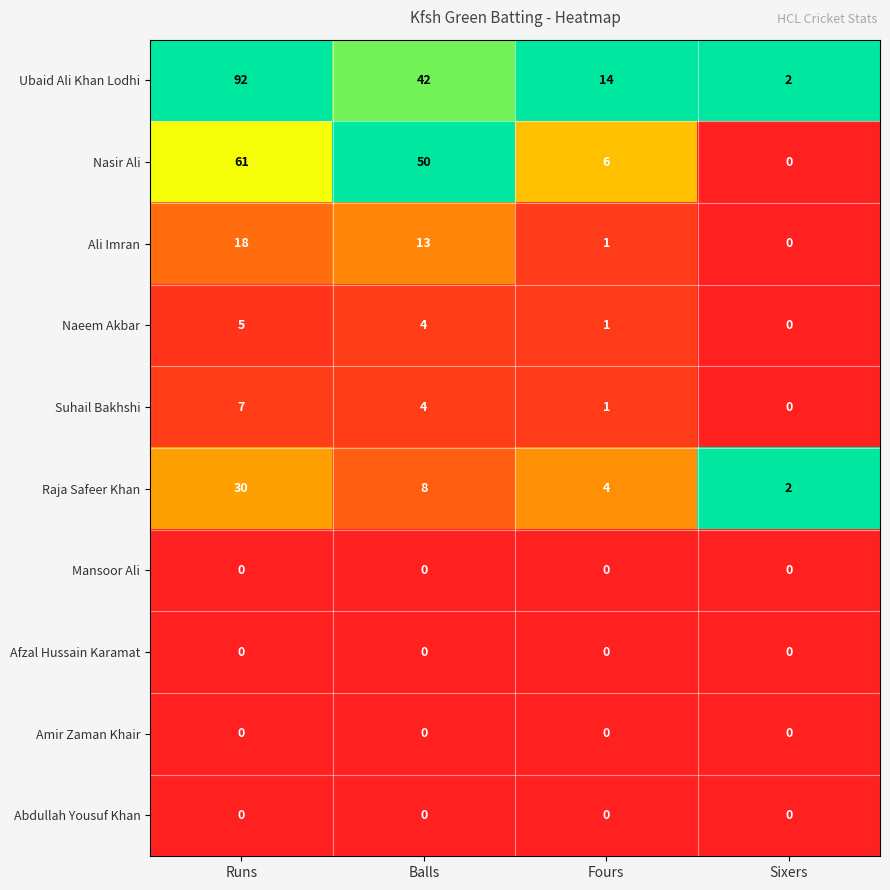

List the labels in order of Ubaid Ali Khan Lodhi value, largest first.

Runs, Balls, Fours, Sixers